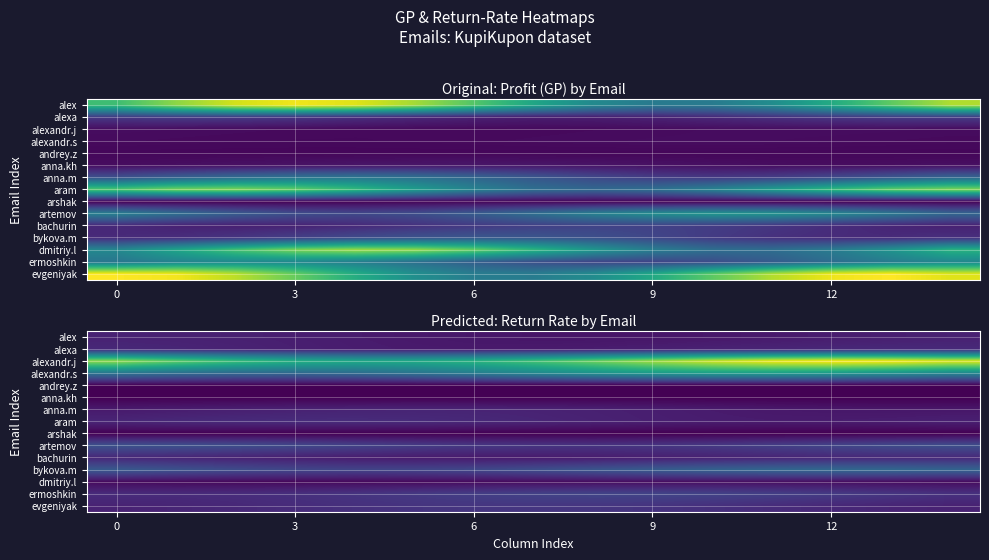

At which category does the chart reach its peak across all series?

12